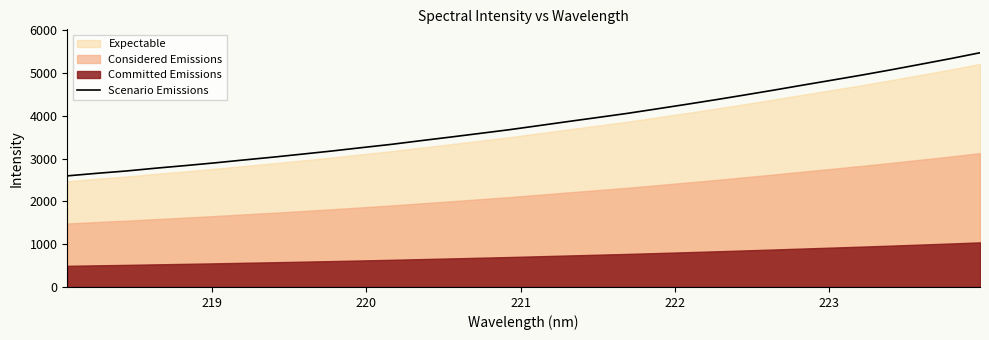

What is the maximum value for Scenario Emissions?

5475.0